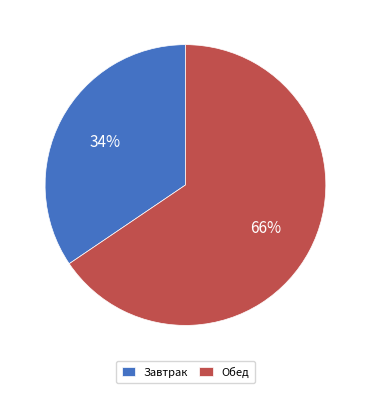

Which slice is the largest?

Обед